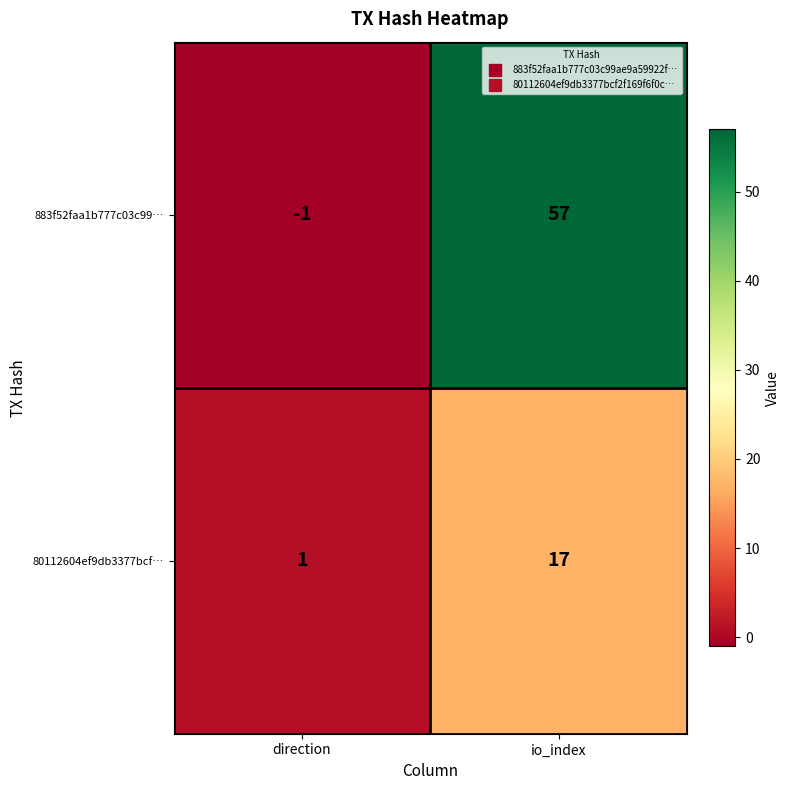

What is the smallest value displayed?

-1